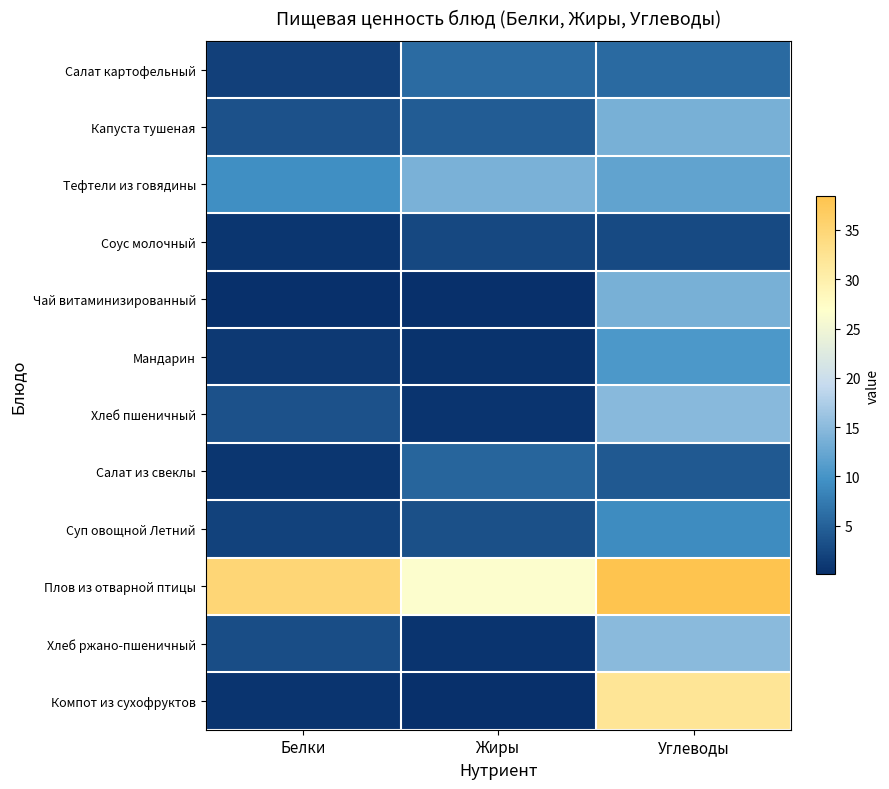

What is the greatest value displayed?

38.4